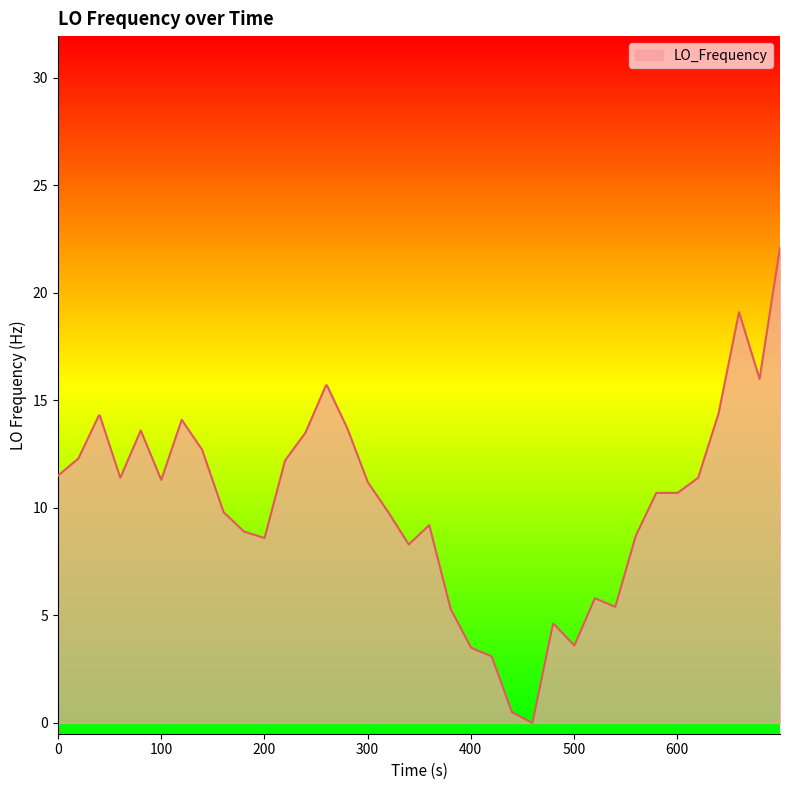

What is the difference between the maximum and minimum values?

22.1